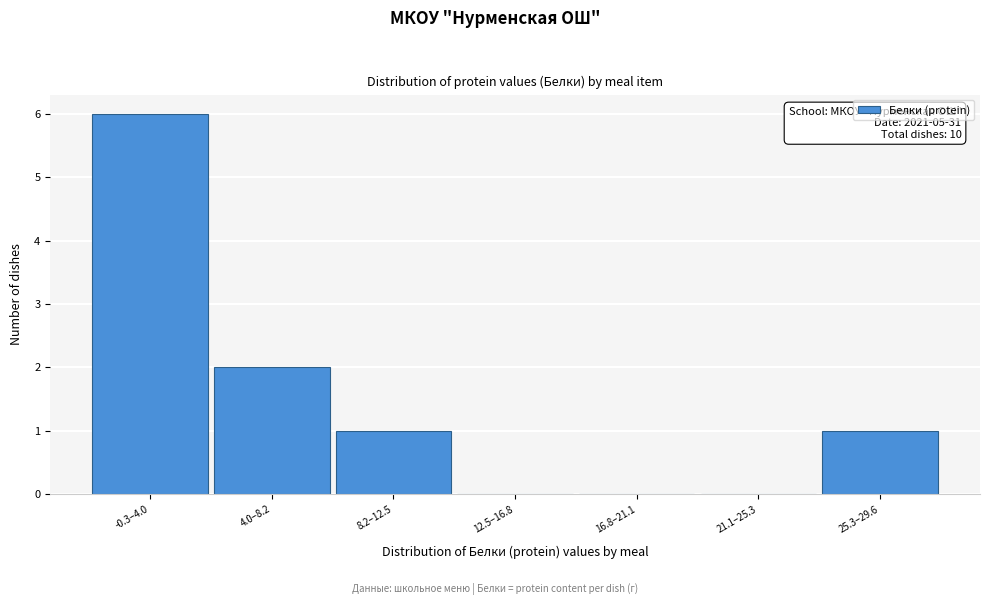

Reading left to right, extract all data points from this chart.

-0.3–4.0=6	4.0–8.2=2	8.2–12.5=1	12.5–16.8=0	16.8–21.1=0	21.1–25.3=0	25.3–29.6=1